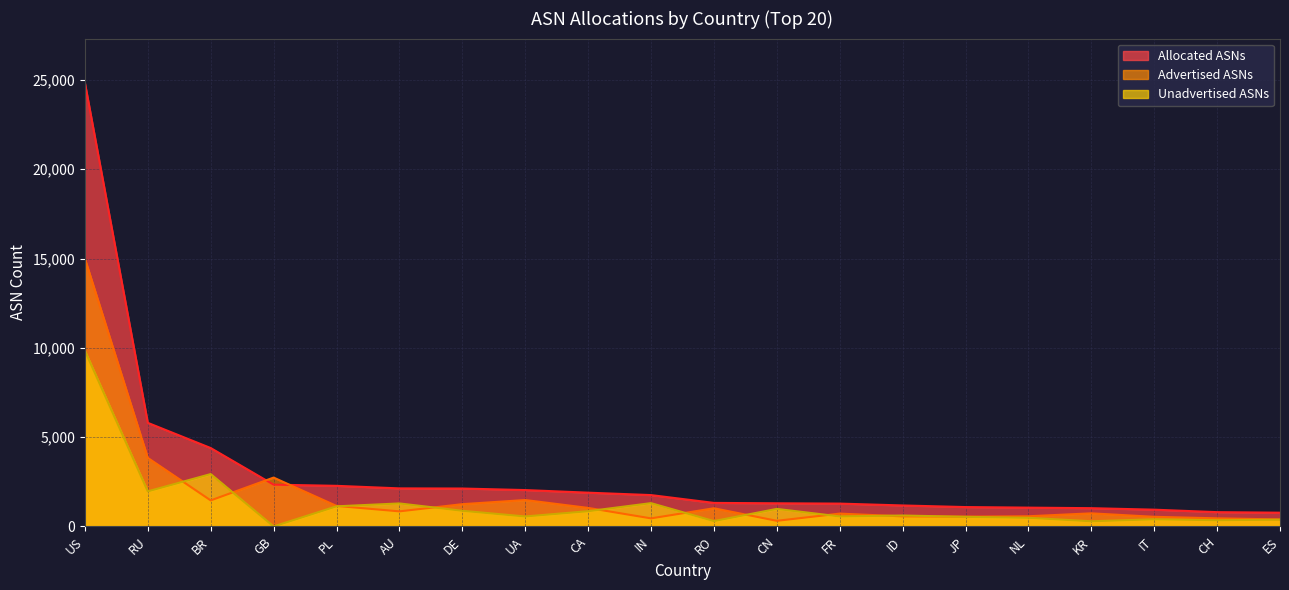

Reading left to right, transcribe all the data shown in this chart.

Advertised ASNs: 24833	5800	4389	2339	2273	2130	2122	2036	1890	1755	1317	1295	1278	1174	1084	1052	1022	938	799	769
Unadvertised ASNs: 9839	1964	2932	0	1125	1287	876	558	853	1304	300	981	560	611	538	483	289	400	346	378
Allocated ASNs: 14994	3836	1457	2735	1148	843	1246	1478	1037	451	1017	314	718	563	546	569	733	538	453	391